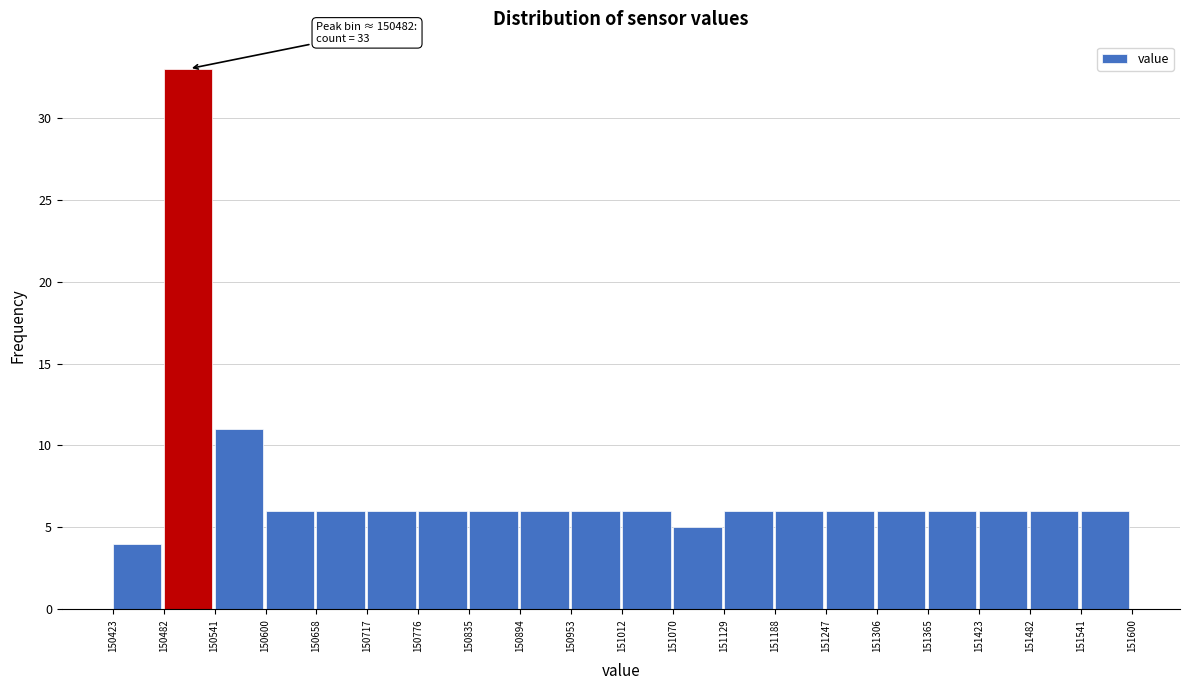

Over which range of the x-axis is the bar tallest?

150482 to 150541